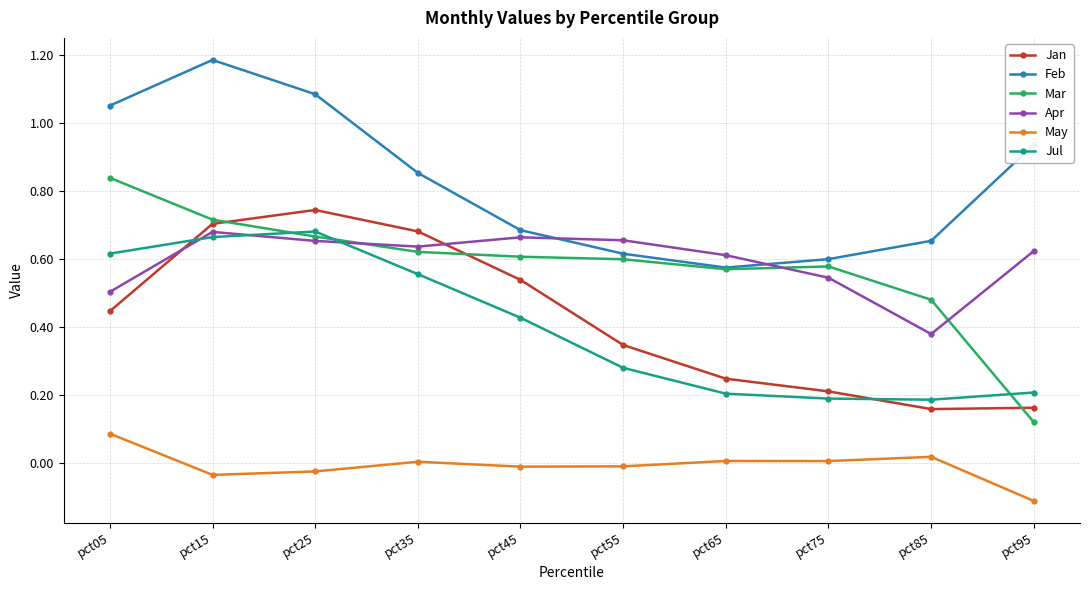

Which category has the lowest value in the Mar series?

pct95